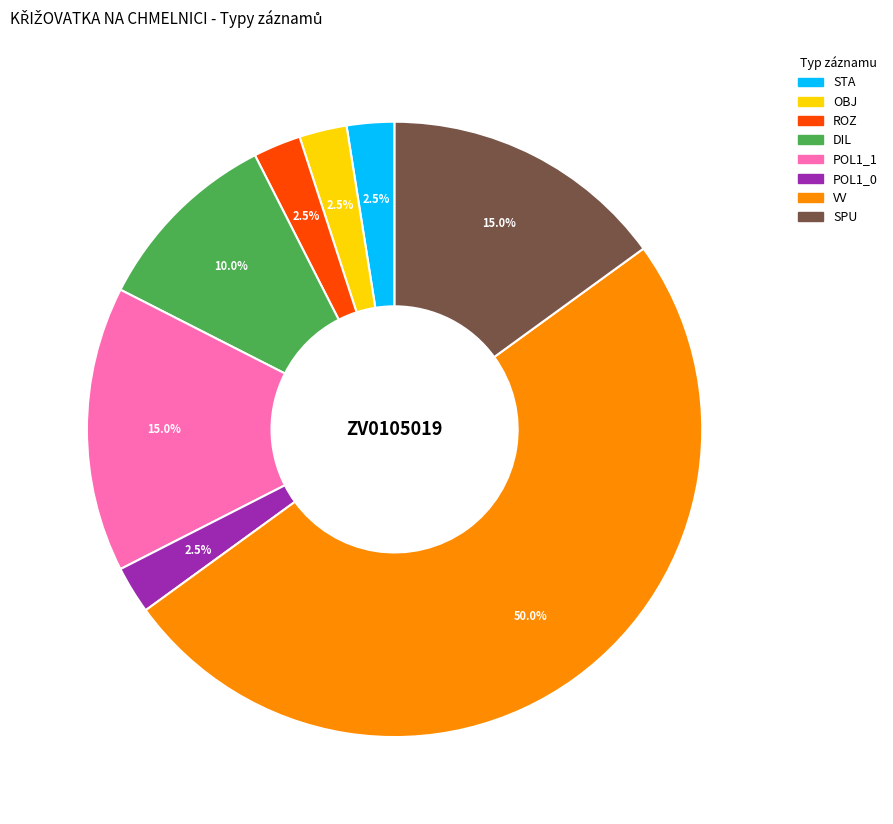

How much of the chart is everything except VV?

50.0%